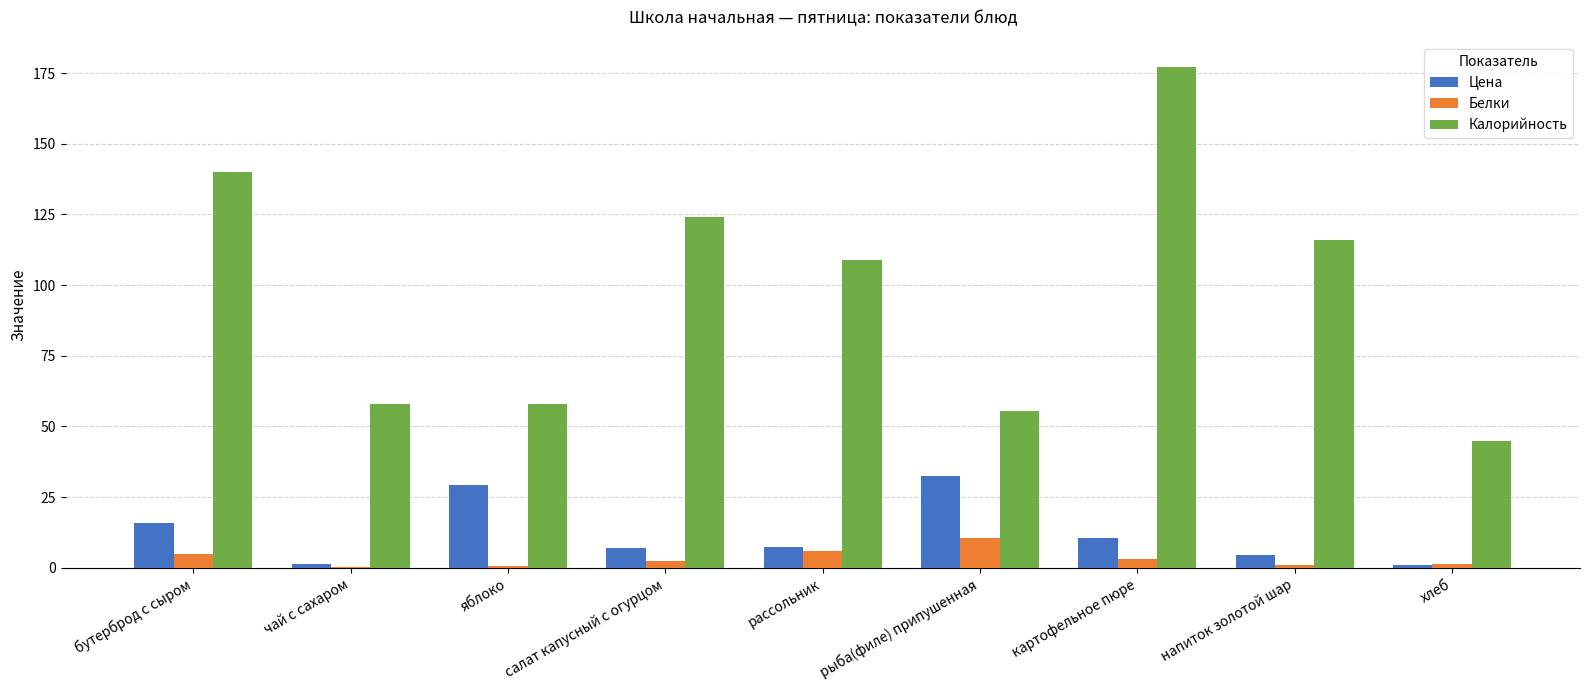

What is the approximate value of Белки at яблоко?

0.6